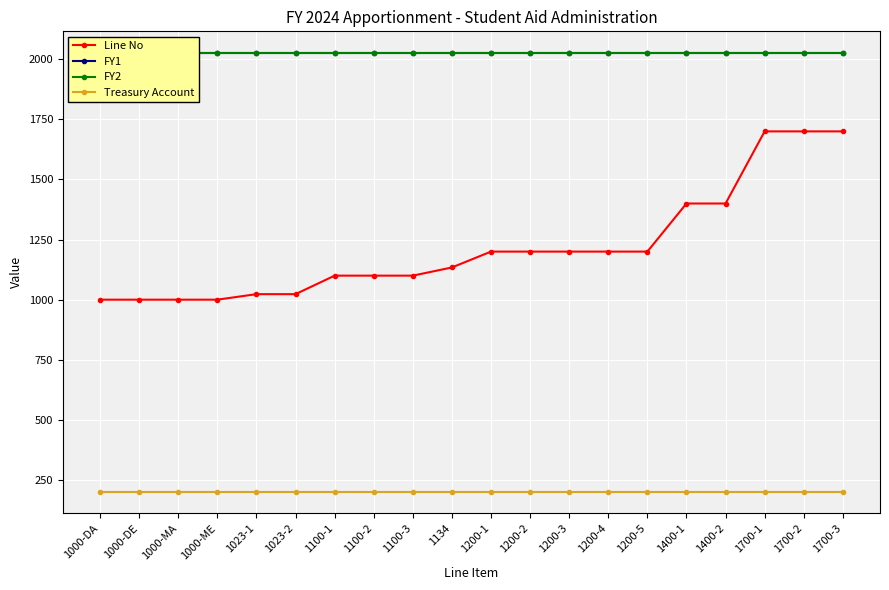

Reading left to right, transcribe all the data shown in this chart.

Line No: 1000-DA=1000	1000-DE=1000	1000-MA=1000	1000-ME=1000	1023-1=1023	1023-2=1023	1100-1=1100	1100-2=1100	1100-3=1100	1134=1134	1200-1=1200	1200-2=1200	1200-3=1200	1200-4=1200	1200-5=1200	1400-1=1400	1400-2=1400	1700-1=1700	1700-2=1700	1700-3=1700
FY1: 1000-DA=2024	1000-DE=2024	1000-MA=2024	1000-ME=2024	1023-1=2024	1023-2=2024	1100-1=2024	1100-2=2024	1100-3=2024	1134=2024	1200-1=2024	1200-2=2024	1200-3=2024	1200-4=2024	1200-5=2024	1400-1=2024	1400-2=2024	1700-1=2024	1700-2=2024	1700-3=2024
FY2: 1000-DA=2025	1000-DE=2025	1000-MA=2025	1000-ME=2025	1023-1=2025	1023-2=2025	1100-1=2025	1100-2=2025	1100-3=2025	1134=2025	1200-1=2025	1200-2=2025	1200-3=2025	1200-4=2025	1200-5=2025	1400-1=2025	1400-2=2025	1700-1=2025	1700-2=2025	1700-3=2025
Treasury Account: 1000-DA=202	1000-DE=202	1000-MA=202	1000-ME=202	1023-1=202	1023-2=202	1100-1=202	1100-2=202	1100-3=202	1134=202	1200-1=202	1200-2=202	1200-3=202	1200-4=202	1200-5=202	1400-1=202	1400-2=202	1700-1=202	1700-2=202	1700-3=202